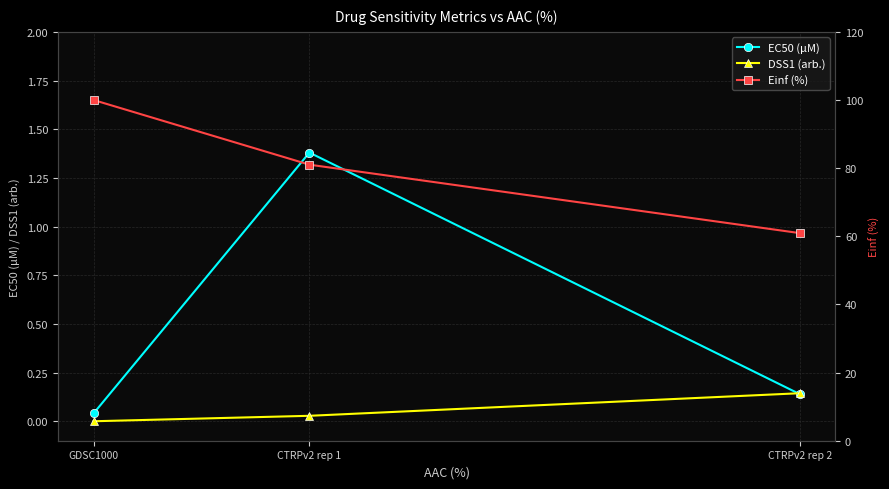

At how many categories does at least one series exceed 39?

3